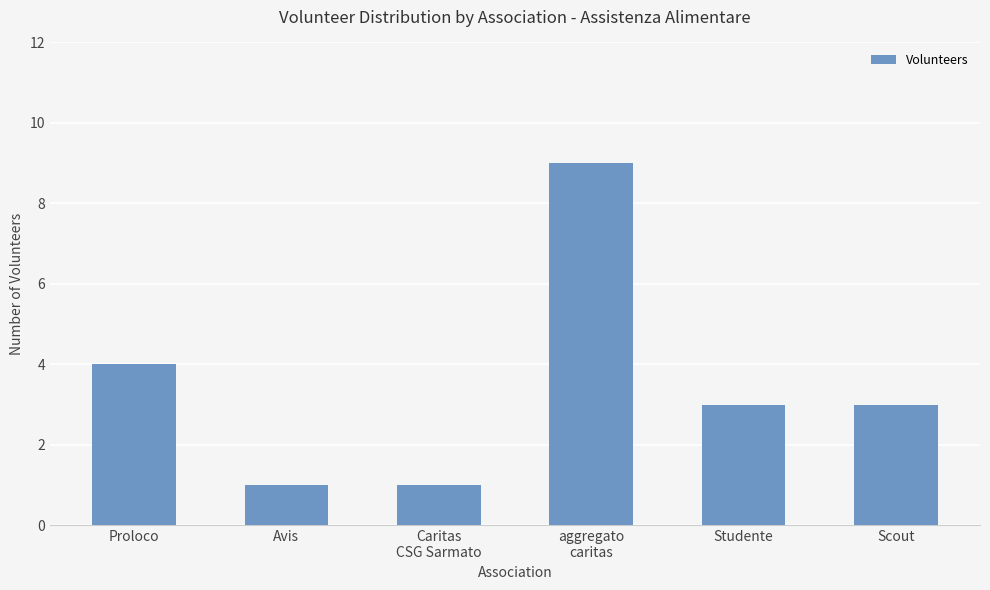

How many bars are there in total?

6